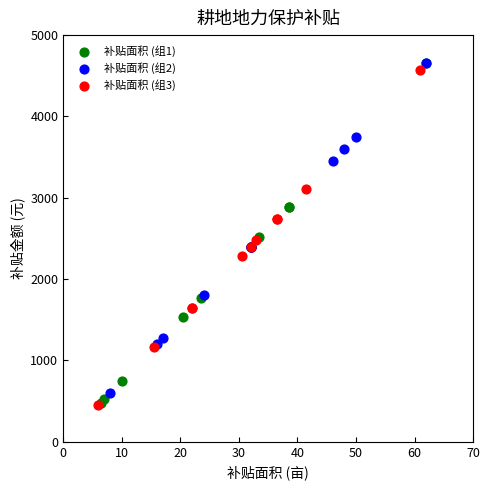

What are all the series names shown in the legend?

补贴面积 (组1), 补贴面积 (组2), 补贴面积 (组3)